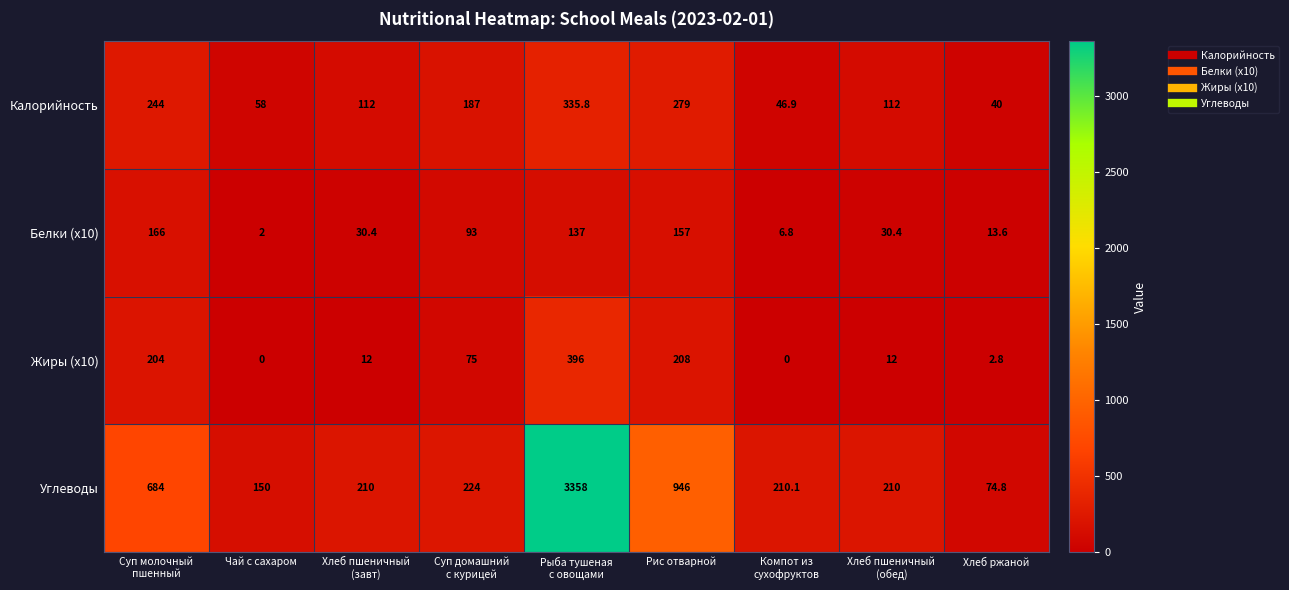

What is the lowest value of the Белки (x10) series?

2.0